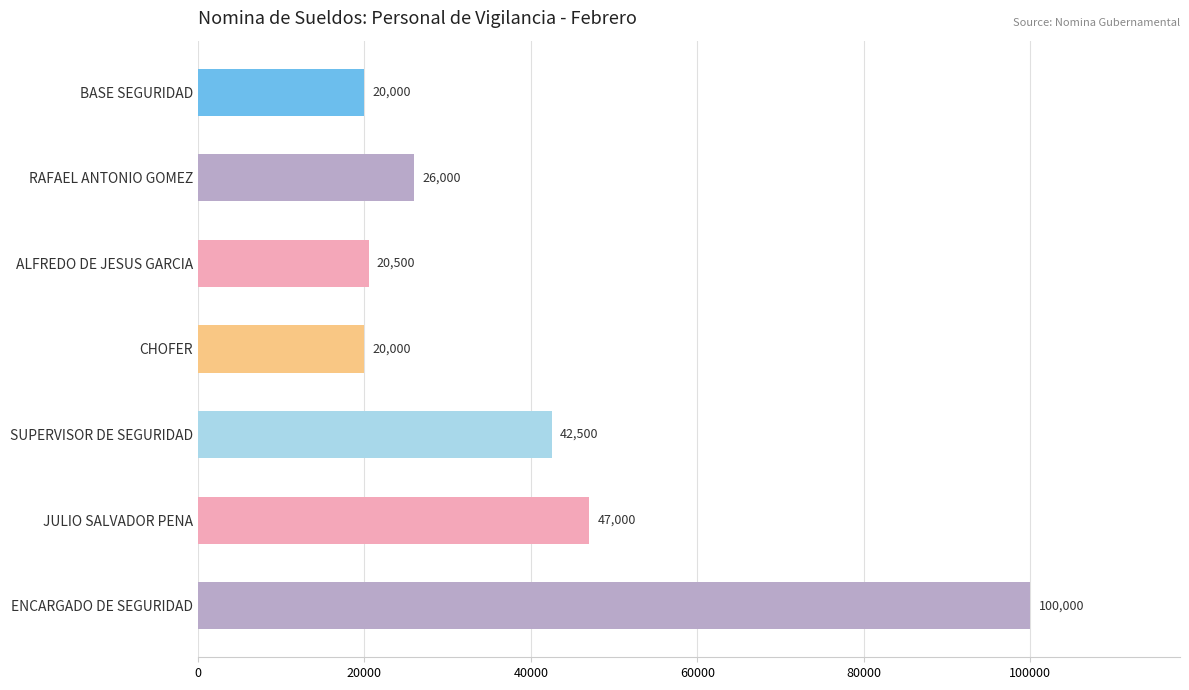

What is the change in value from BASE SEGURIDAD to ENCARGADO DE SEGURIDAD?

+80000